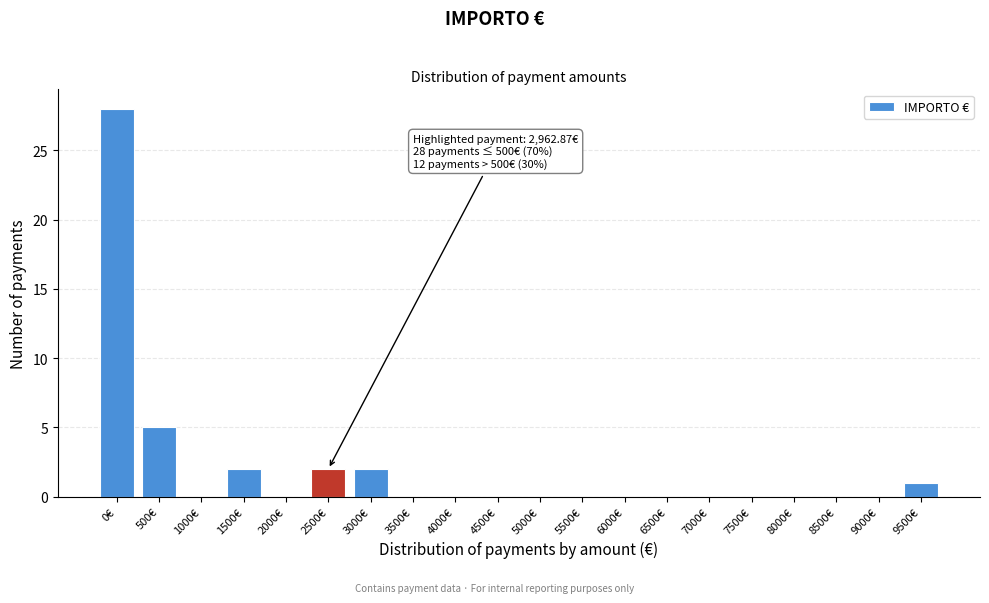

The chart shows a value of 0 at 8000€. True or false?

True